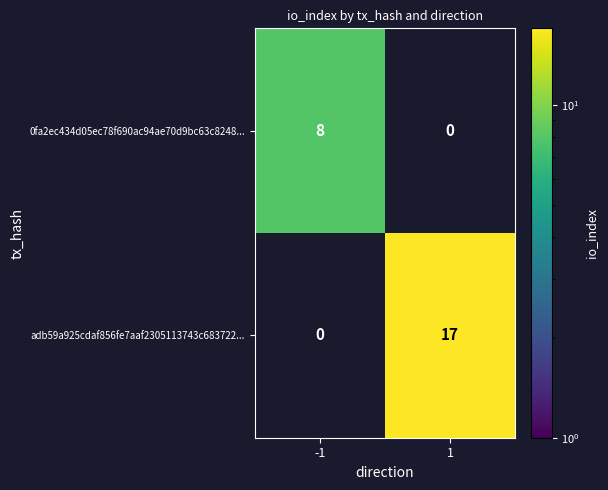

How many categories are shown in the chart?

2